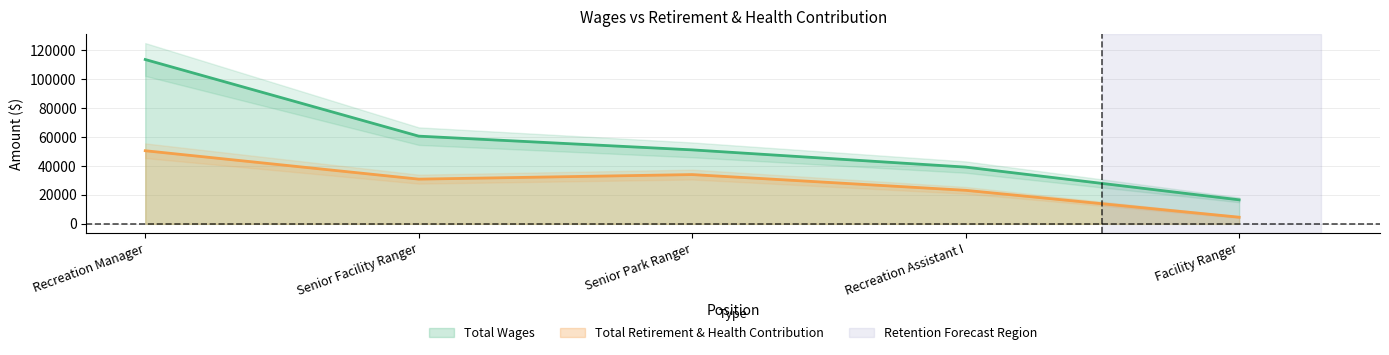

What position from the left is Facility Ranger?

5